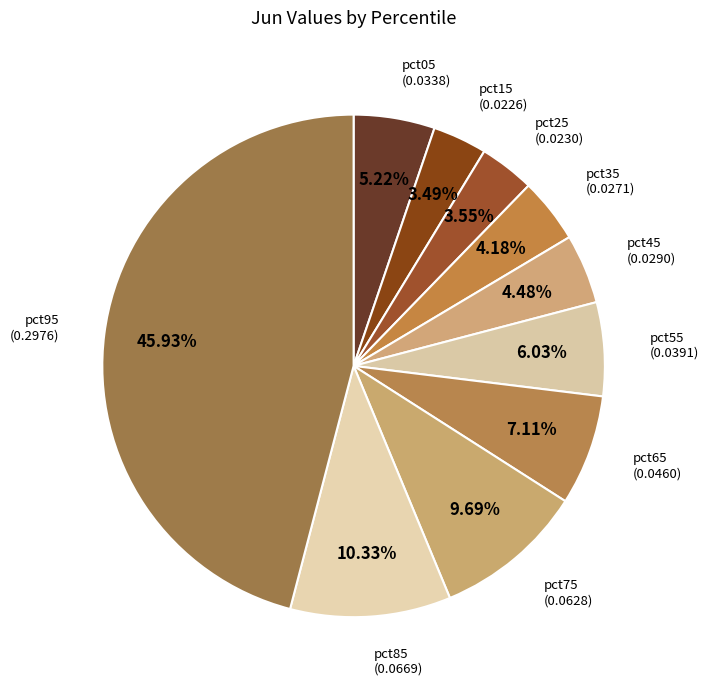

Which slice is the largest?

pct95